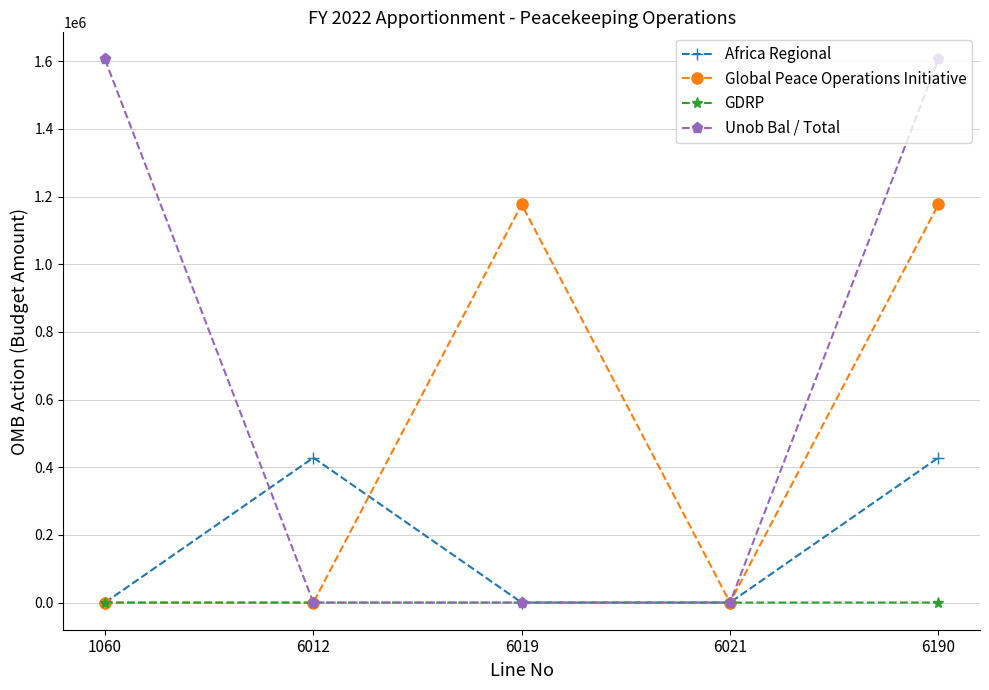

True or false: GDRP has a value of 71 at 6190.

True